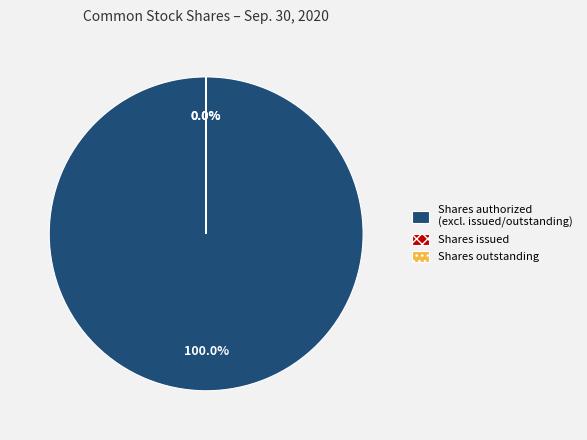

Which category has the biggest portion of the pie?

Shares authorized (excl. issued/outstanding)